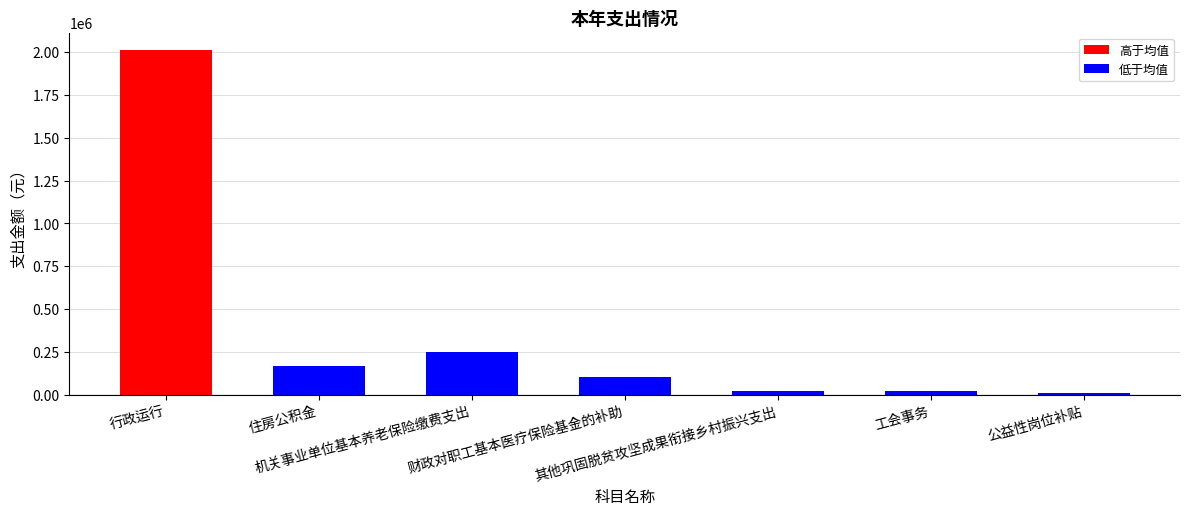

What is the value of the 1st bar from the left?

2013362.0